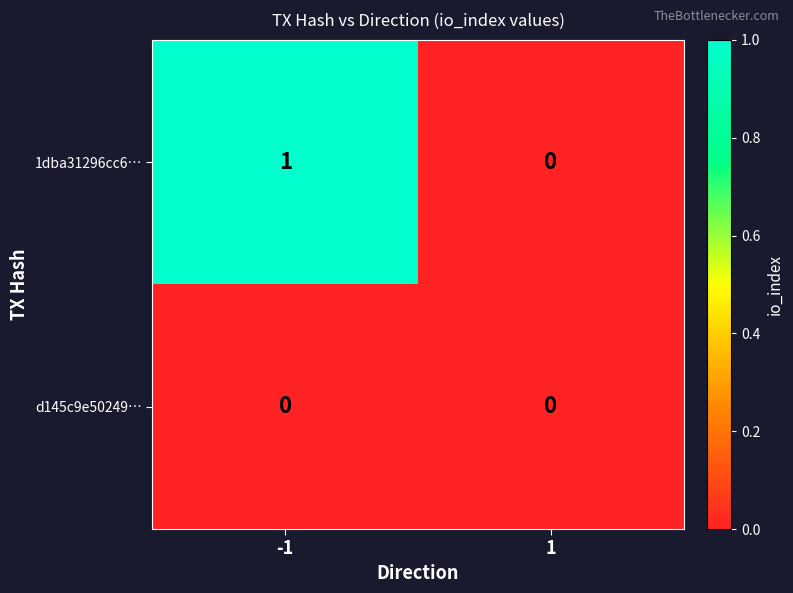

Rank the series by their average value, from highest to lowest.

1dba31296cc6…, d145c9e50249…